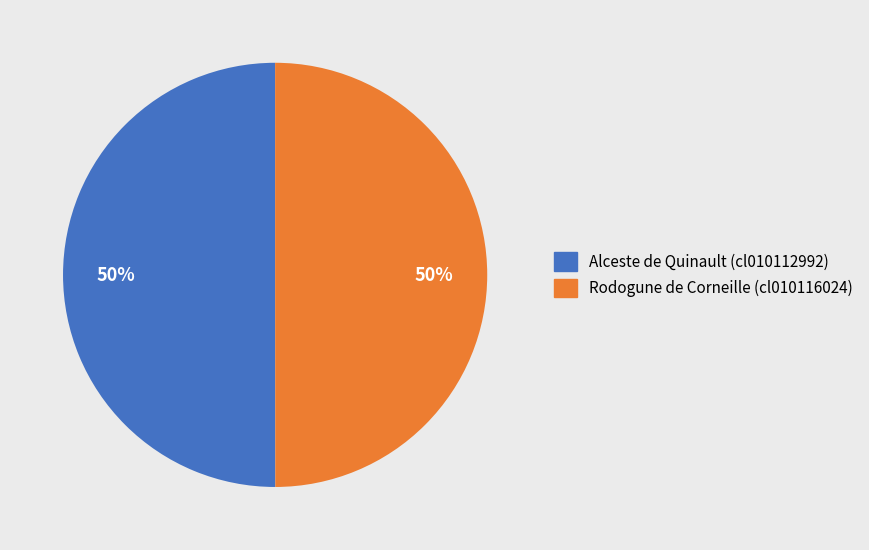

True or false: Rodogune de Corneille (cl010116024) accounts for 59% of the total.

False